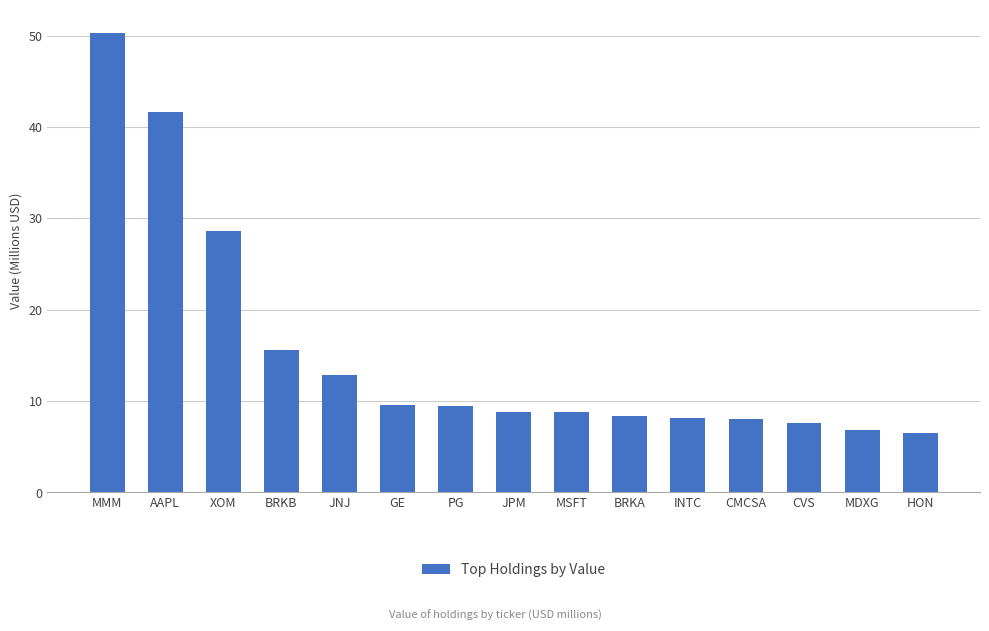

What value does the data have at JNJ?

12.8